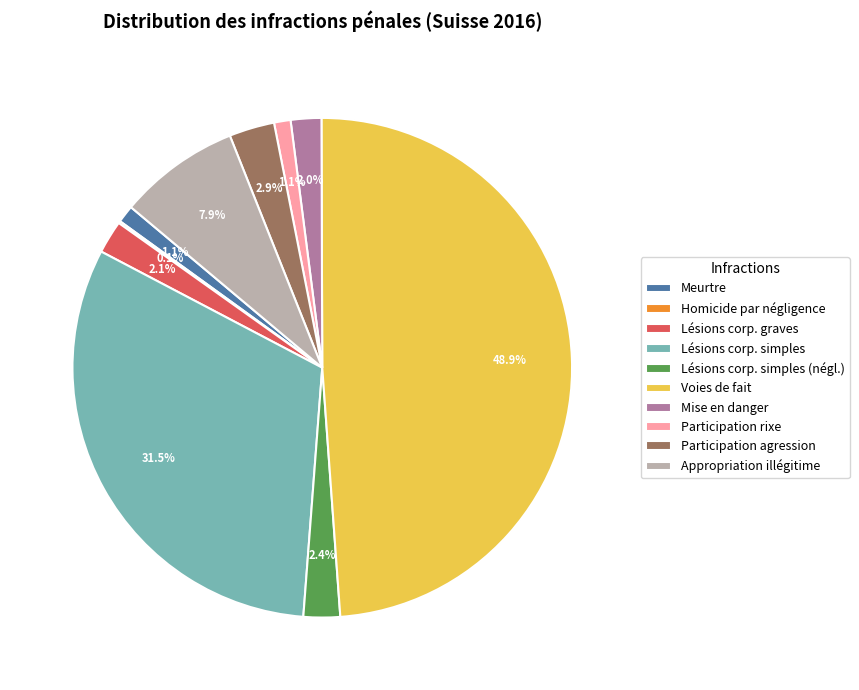

Between Lésions corp. simples and Meurtre, which is larger?

Lésions corp. simples